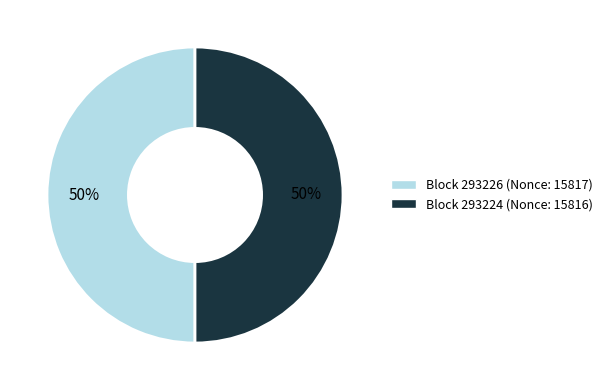

To the nearest percent, what is the average slice percentage?

50%